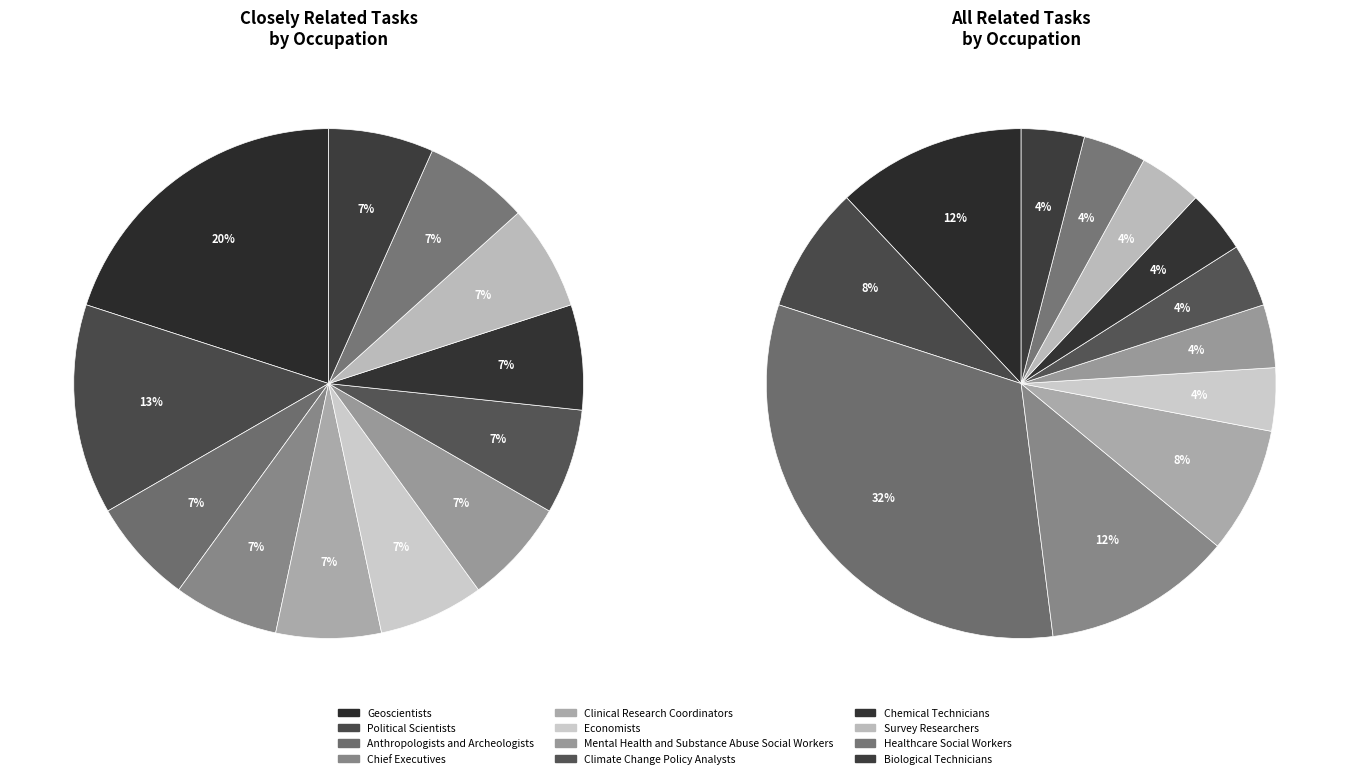

Does Climate Change Policy Analysts account for over 50% of the chart?

No